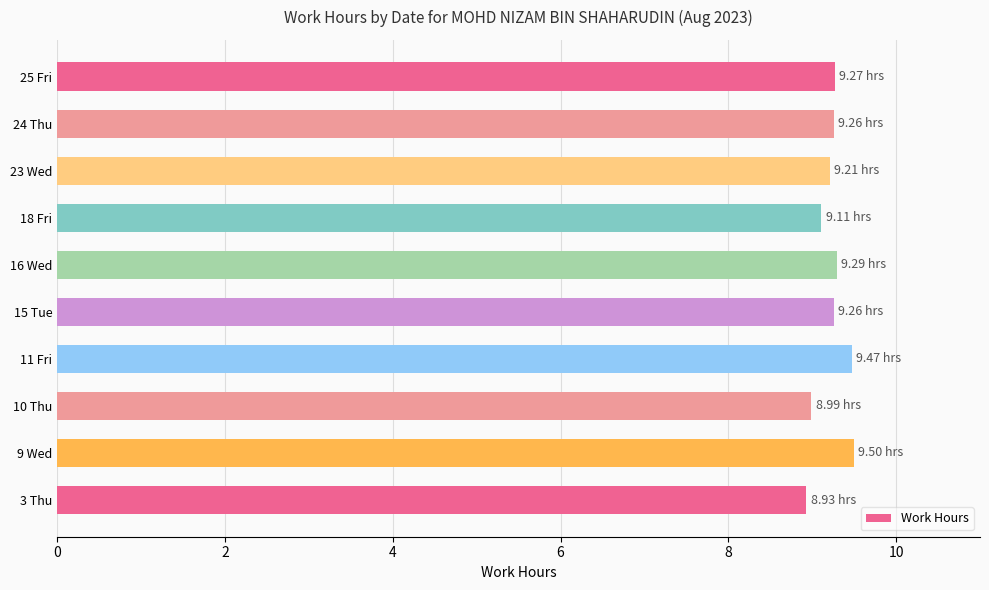

Does the chart contain stacked bars?

No